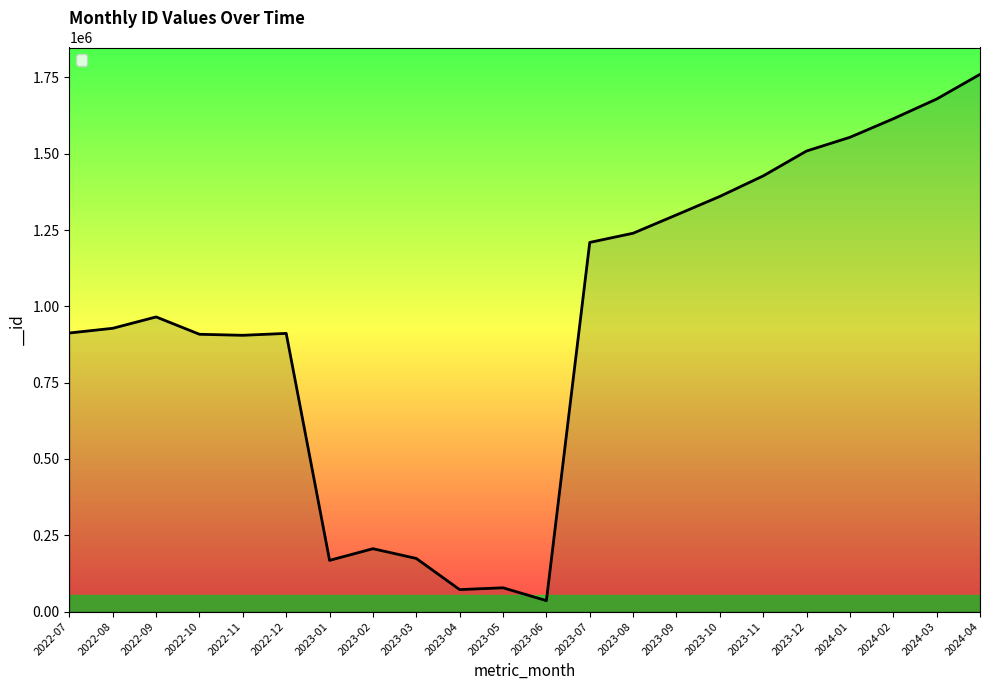

The chart shows a value of 1614782 at 2024-02. True or false?

True